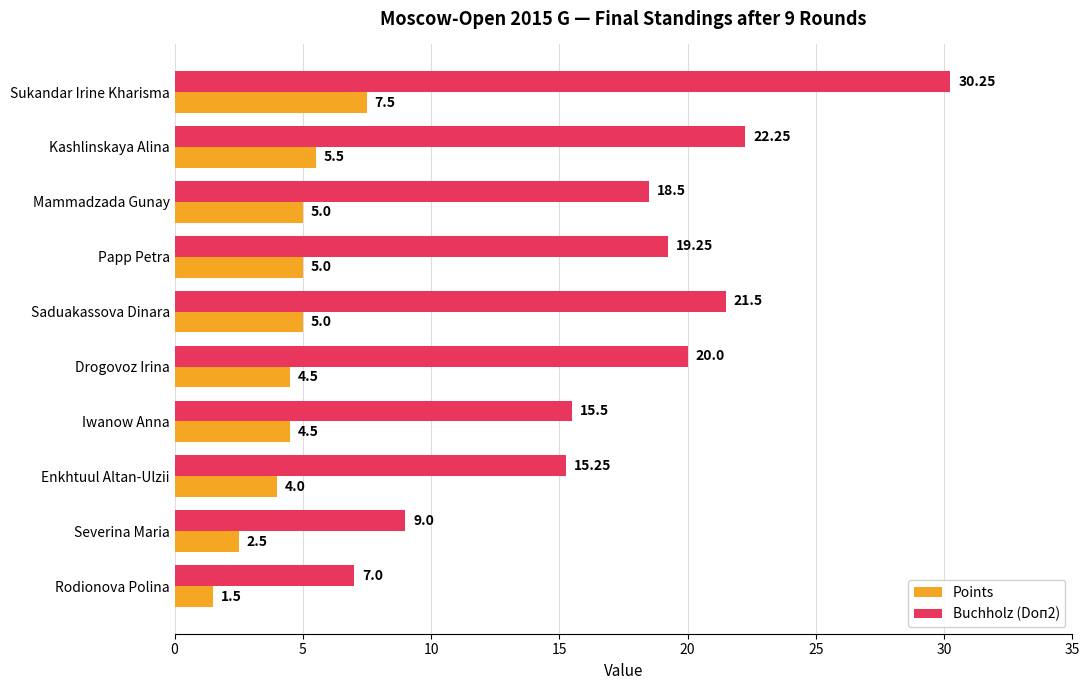

Rank the series by their maximum value, from highest to lowest.

Buchholz (Doп2), Points